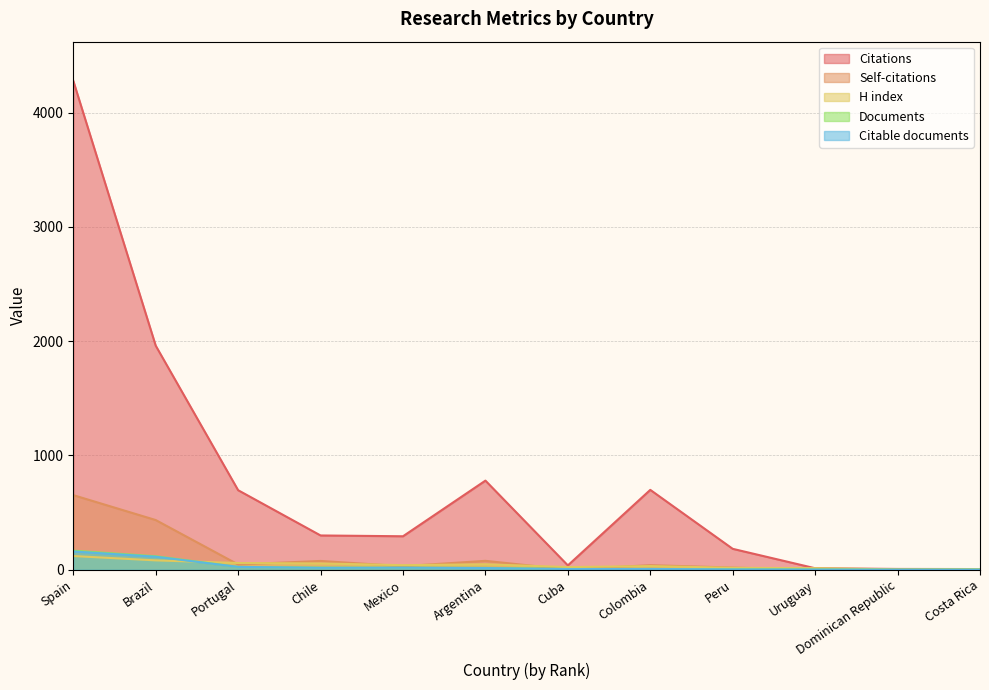

What is the difference between the maximum and minimum values in the Self-citations series?

653